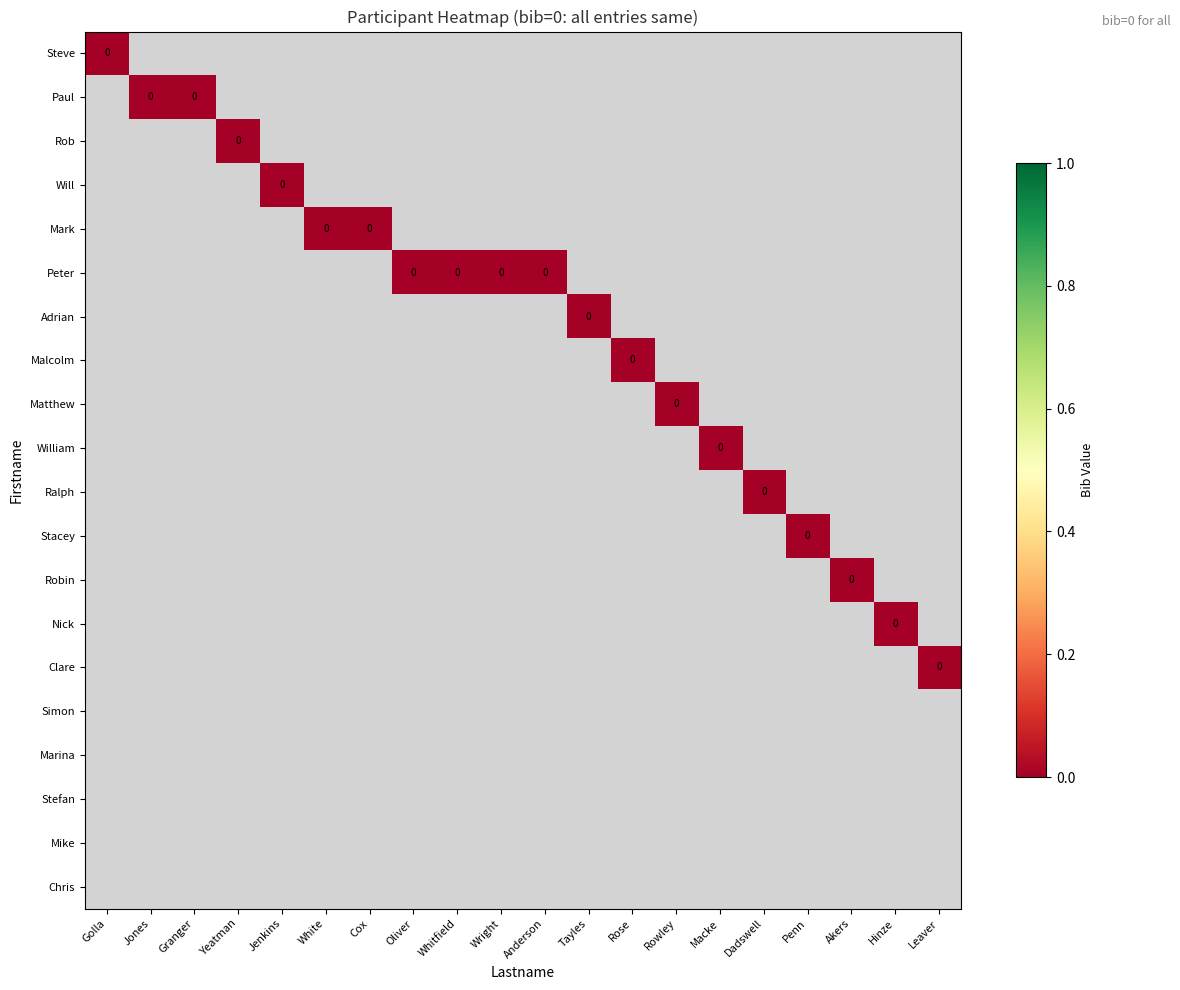

Which series changed the most between Golla and Akers?

Steve